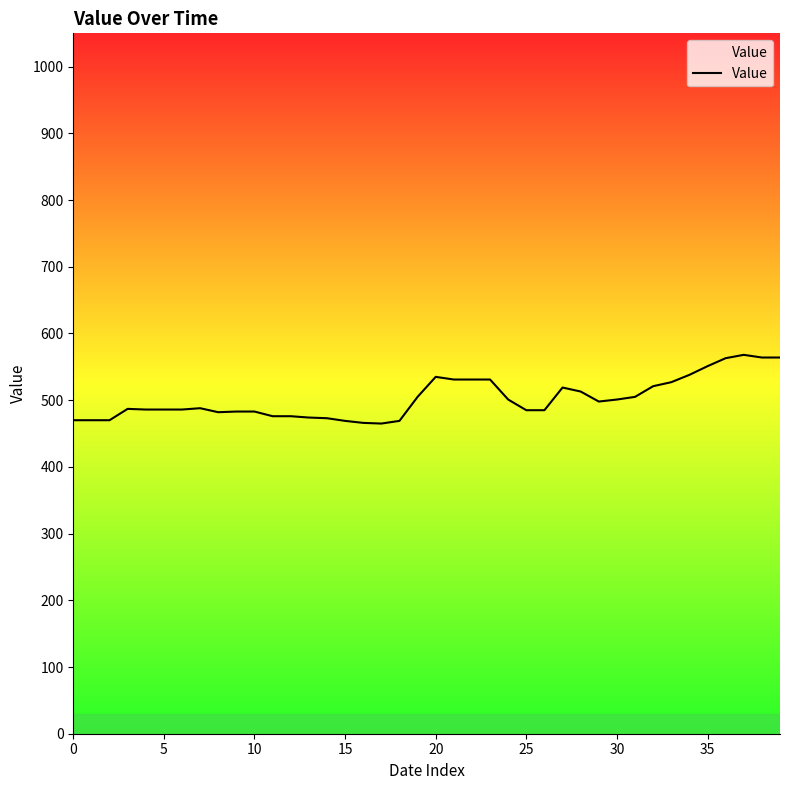

What is the difference between the maximum and minimum values?

103